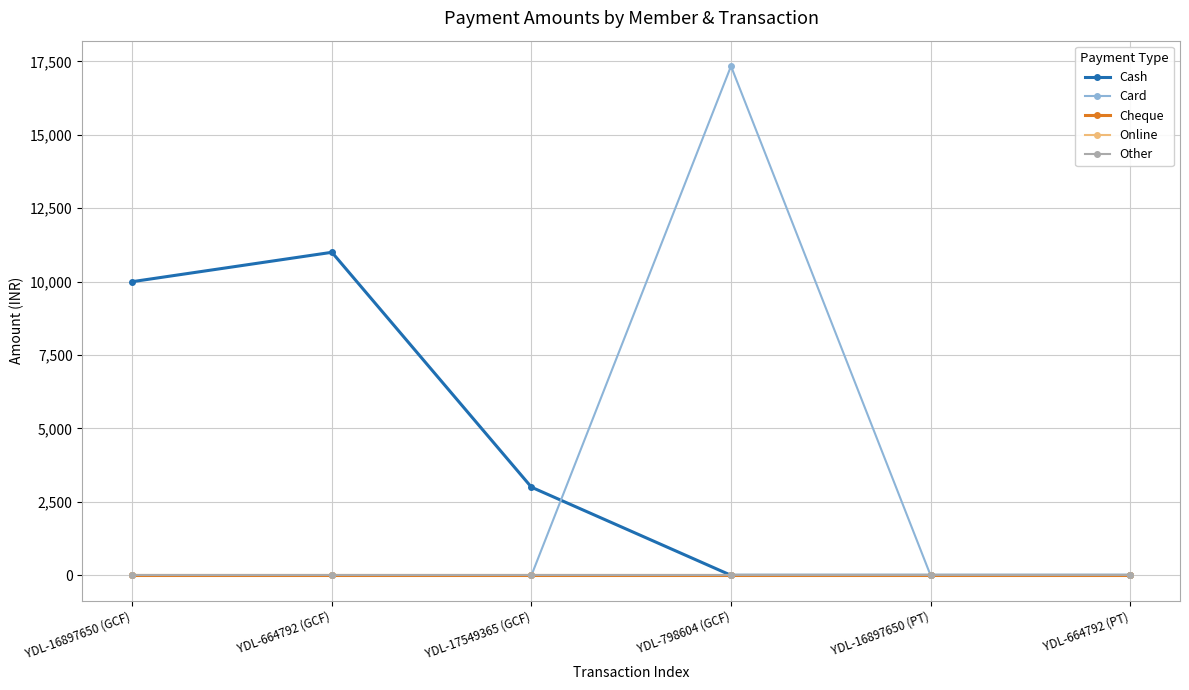

What position from the right is YDL-664792 (PT)?

1